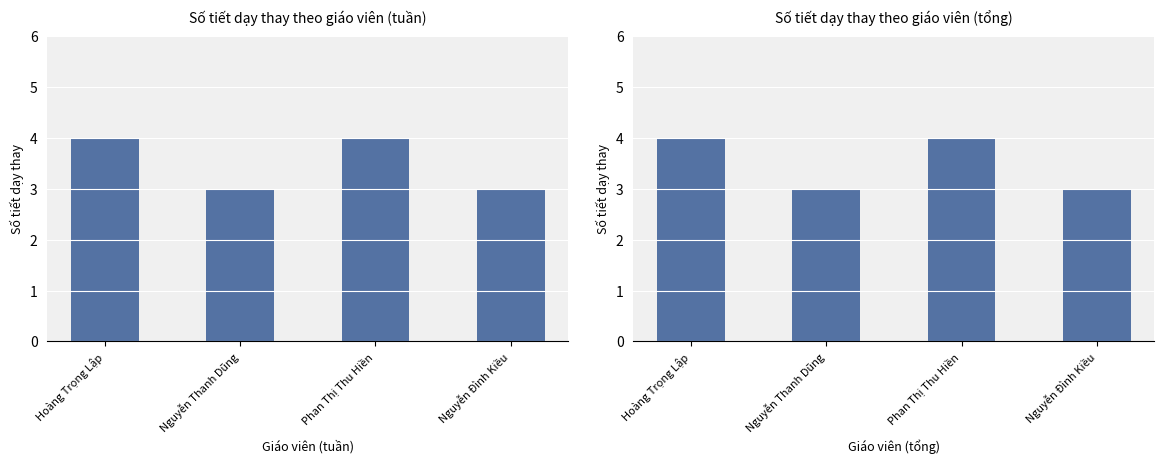

What is the smallest value displayed?

3